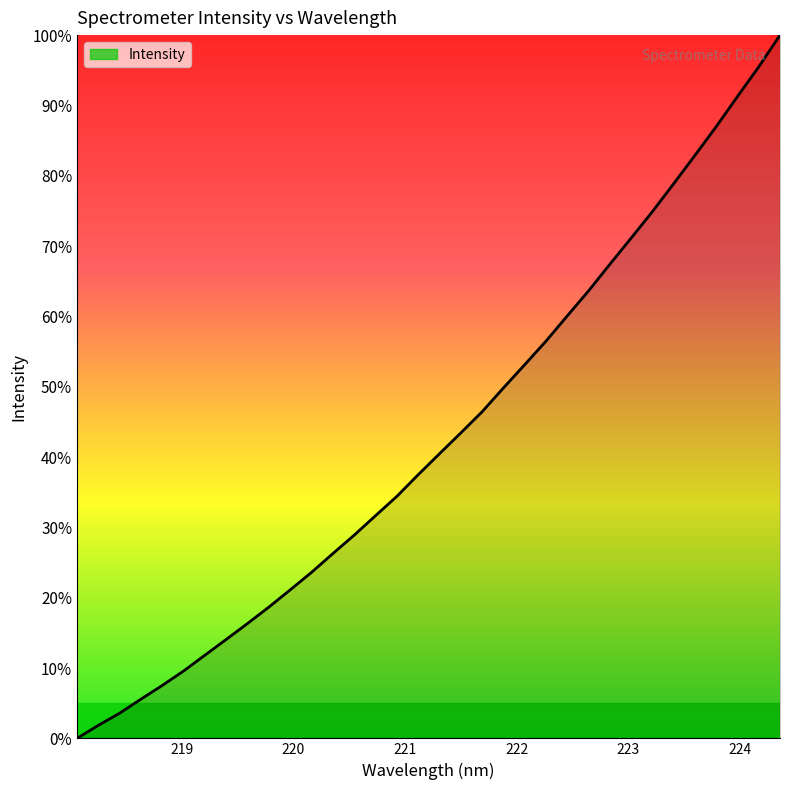

What is the difference between the maximum and minimum values?

100.0